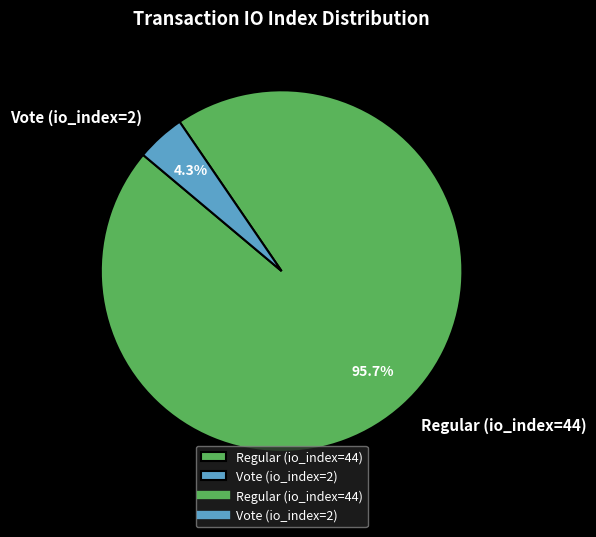

What portion of the pie excludes Vote (io_index=2)?

95.7%